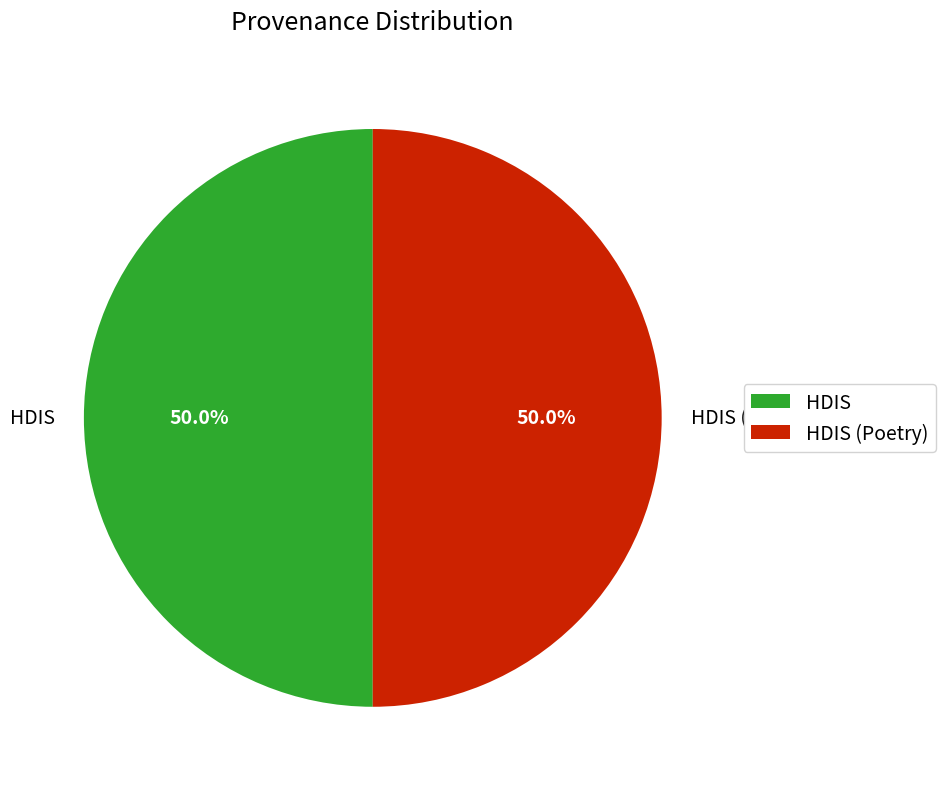

To the nearest percent, what portion does HDIS represent?

50%